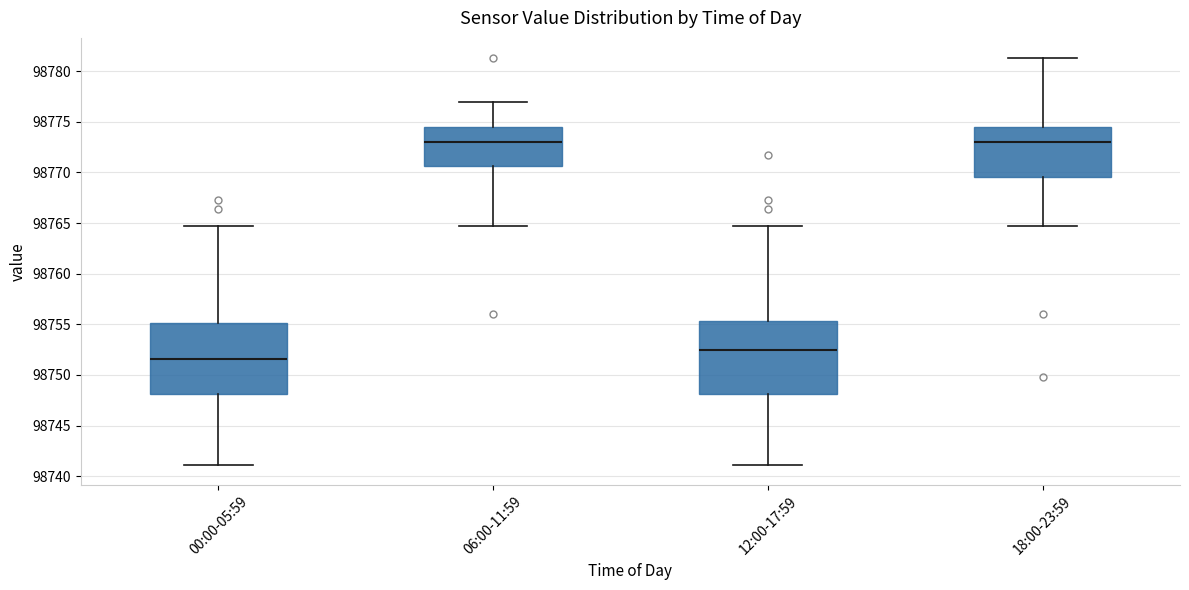

Reading left to right, read every box against the y-axis: the position of its median line, the range the box covers, and the ends of its whiskers. The values are not printed on the chart, so give them approximately, as read against the axis.

00:00-05:59: median 98751.5, box 98748.0 to 98755.0, whiskers 98741.0 to 98764.5
06:00-11:59: median 98773.0, box 98770.5 to 98774.5, whiskers 98765.0 to 98777.0
12:00-17:59: median 98752.5, box 98748.0 to 98755.5, whiskers 98741.0 to 98764.5
18:00-23:59: median 98773.0, box 98769.5 to 98774.5, whiskers 98765.0 to 98781.5